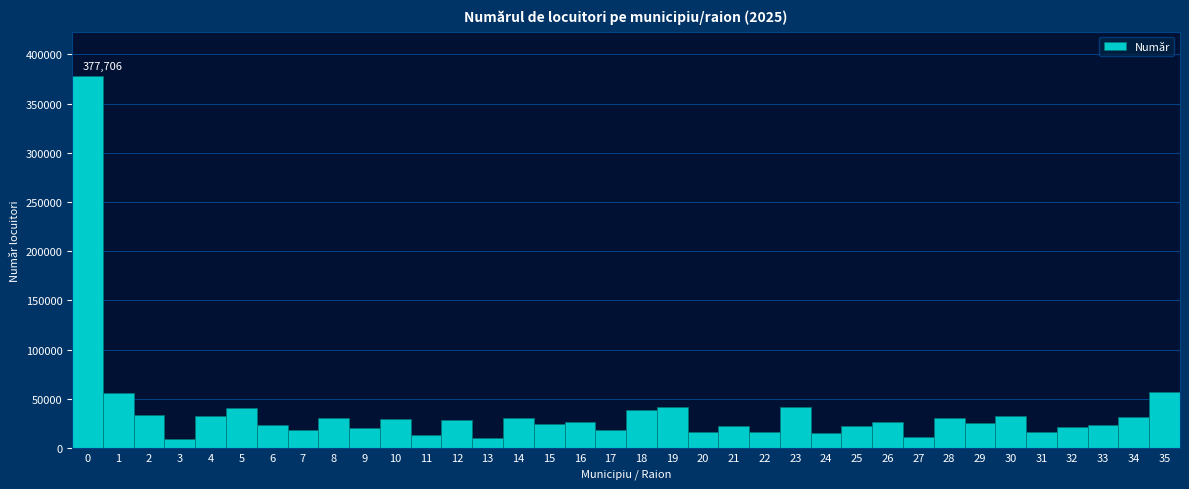

Over which range of the x-axis is the bar tallest?

-0.5 to 0.5